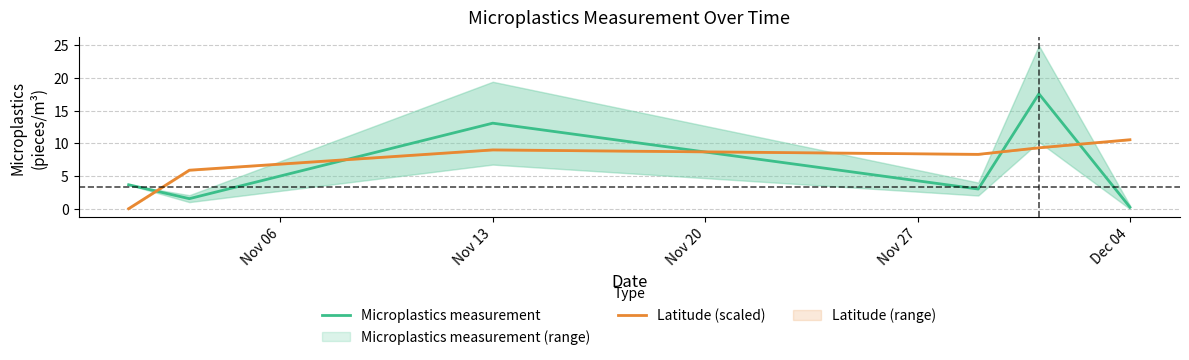

Which category has the lowest value in the Microplastics measurement series?

Dec 04